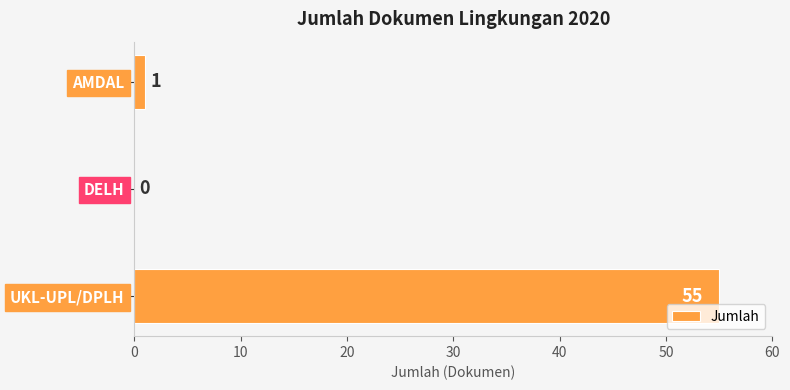

Which label corresponds to the largest value in the chart?

UKL-UPL/DPLH